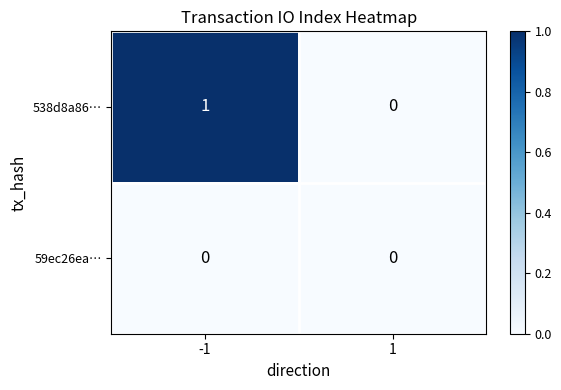

Reading left to right, what are all the values shown in this chart?

538d8a86…: -1=1	1=0
59ec26ea…: -1=0	1=0